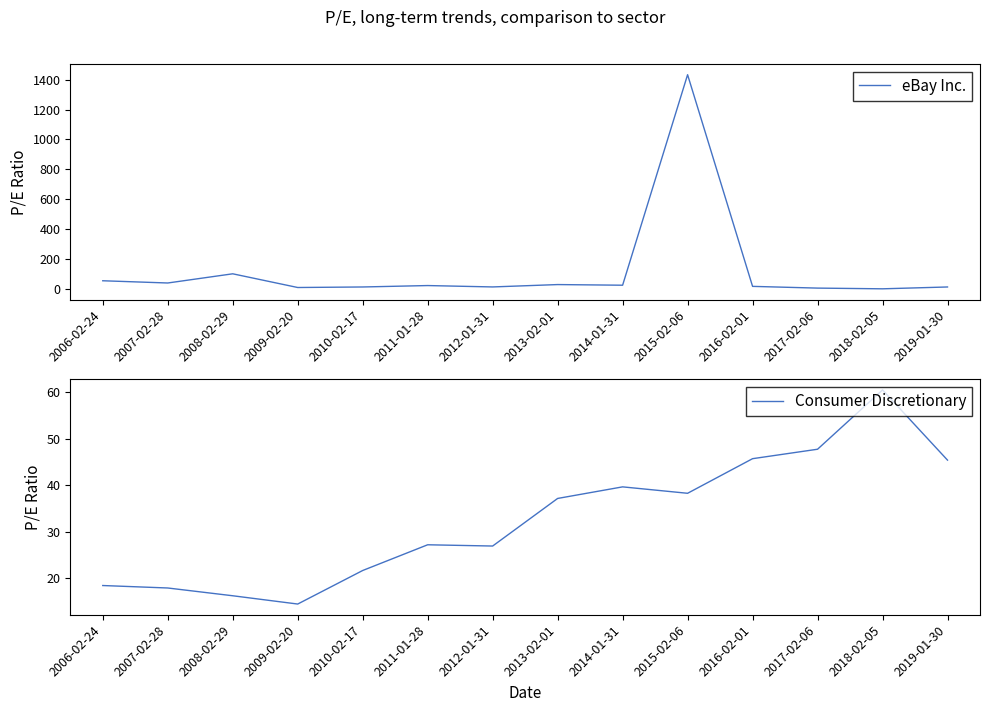

The eBay Inc. series shows 24.2 at 2016-02-01. True or false?

False